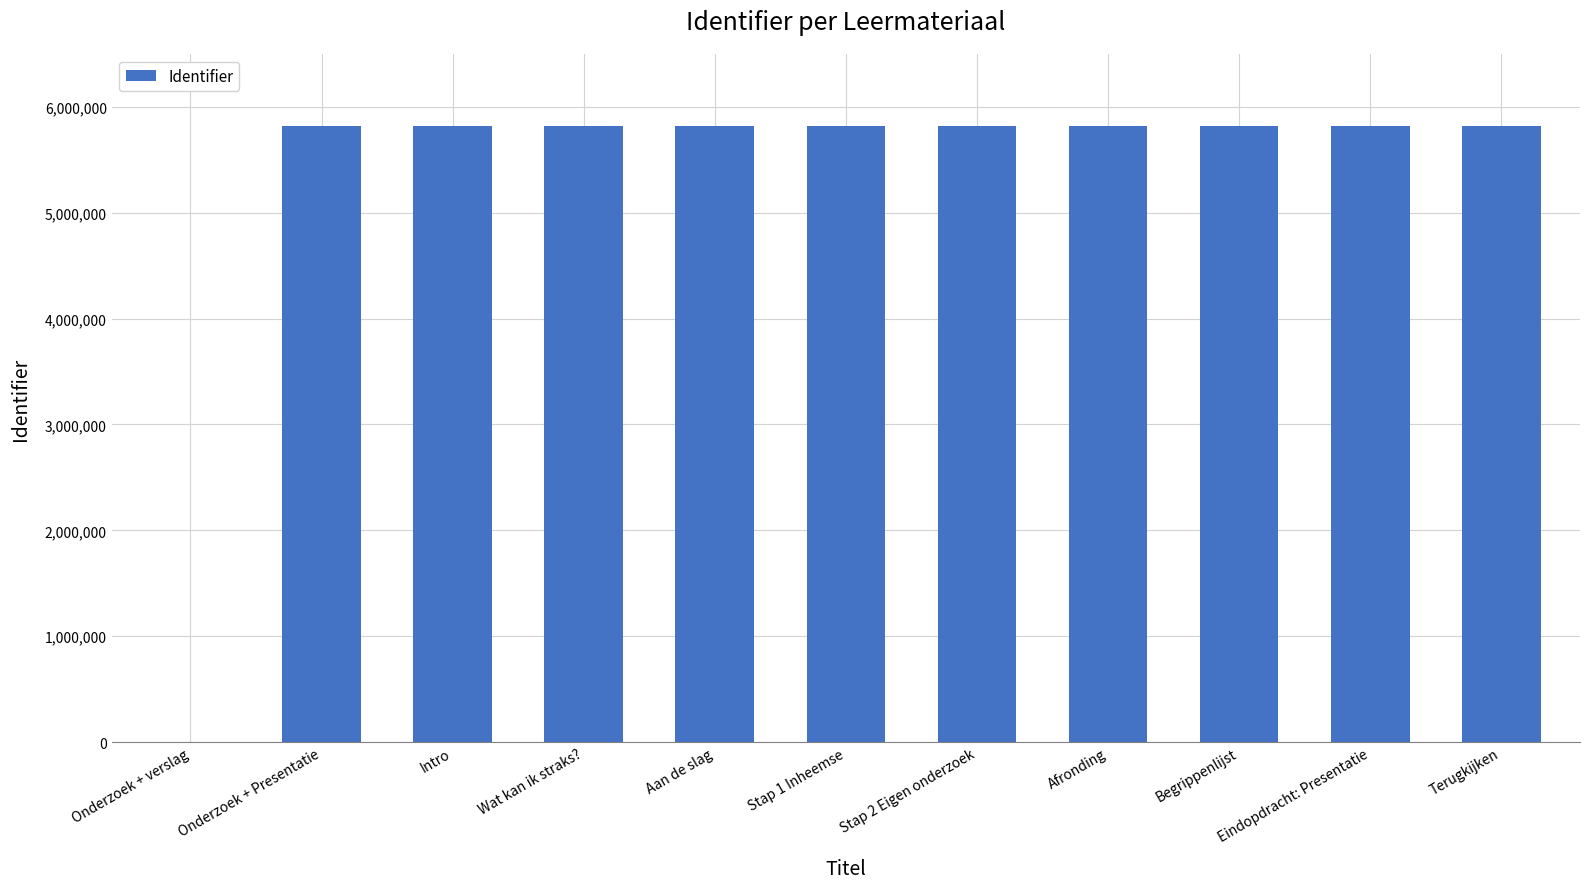

What is the maximum value shown in the chart?

5819673